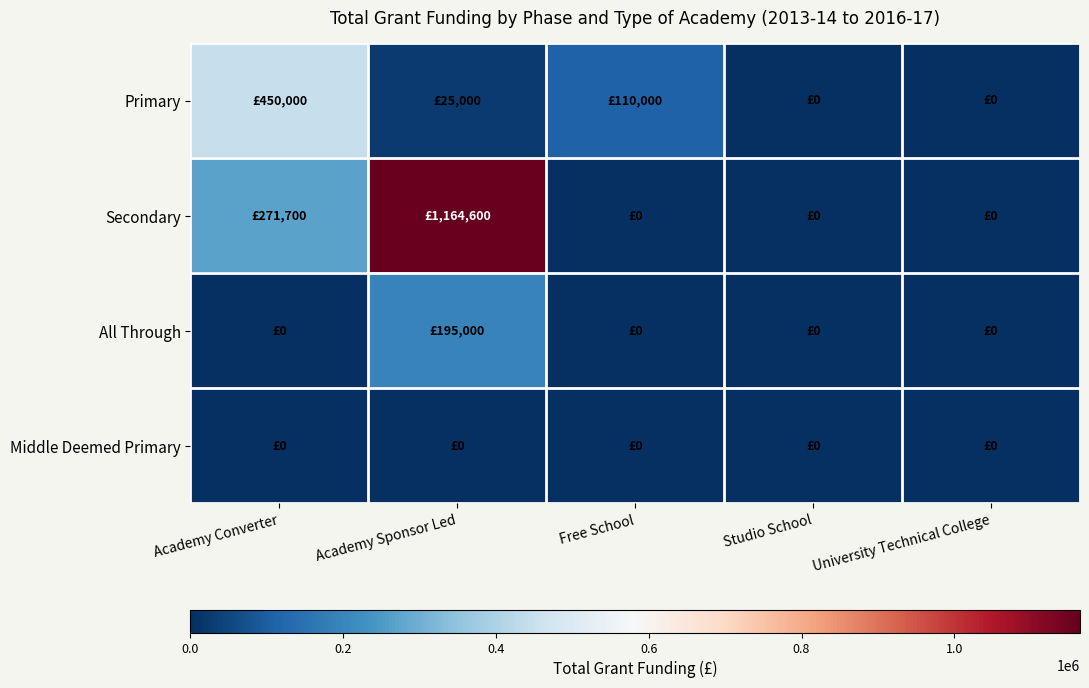

What is the greatest value displayed?

1164600